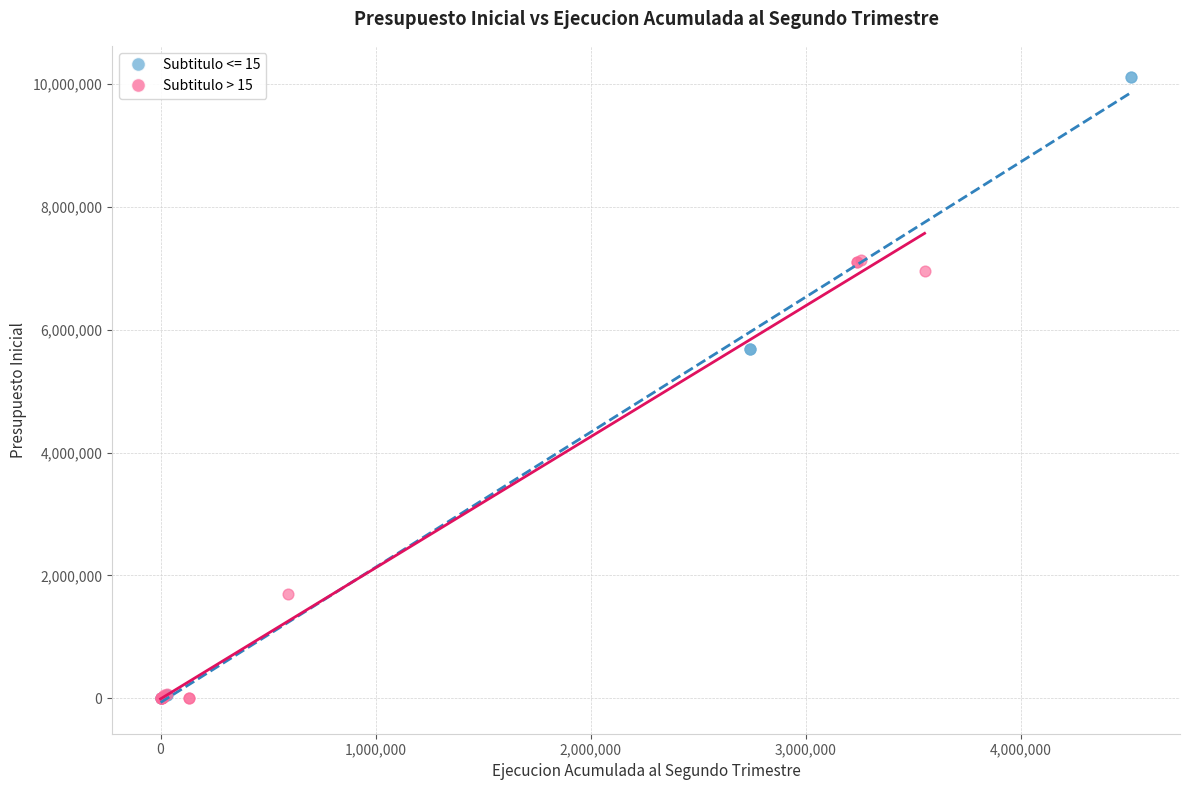

Which series has the widest spread of Y values?

Subtitulo <= 15